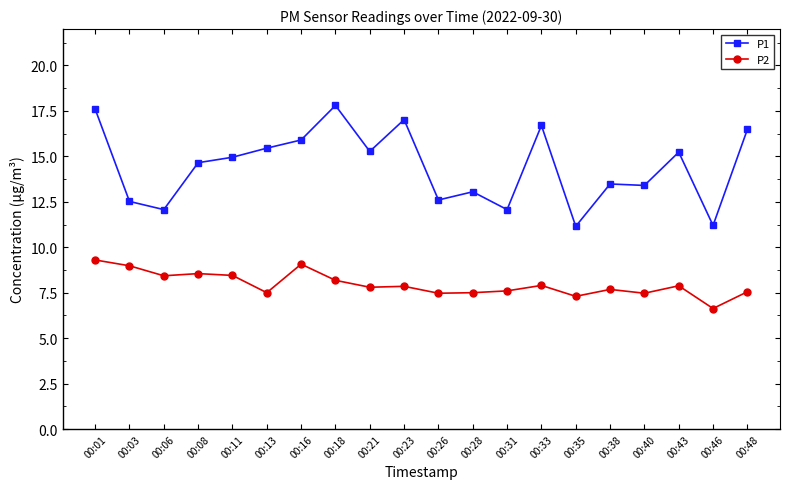

What is the average value of the P2 series?

8.0